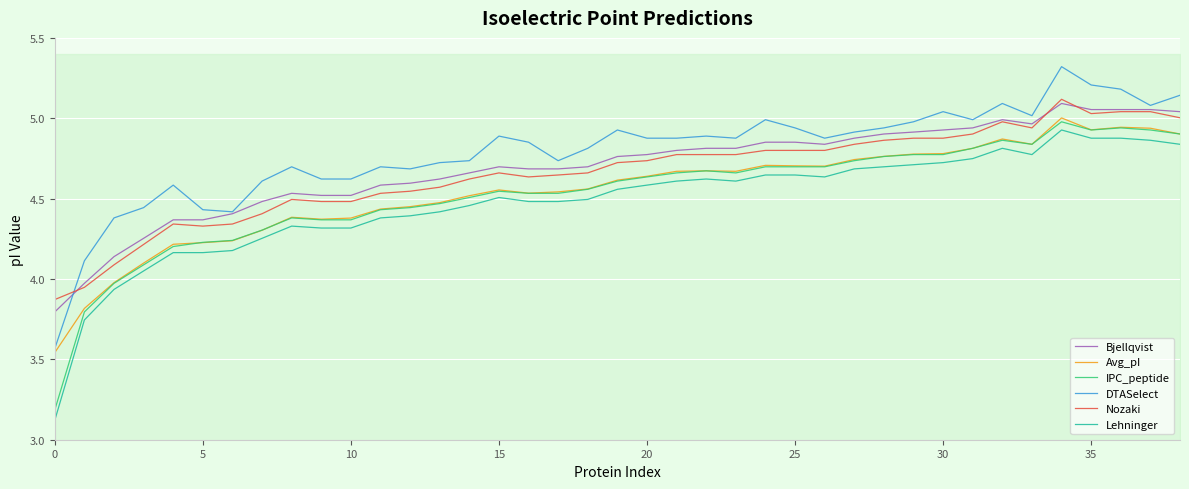

At how many categories does at least one series exceed 5?

8